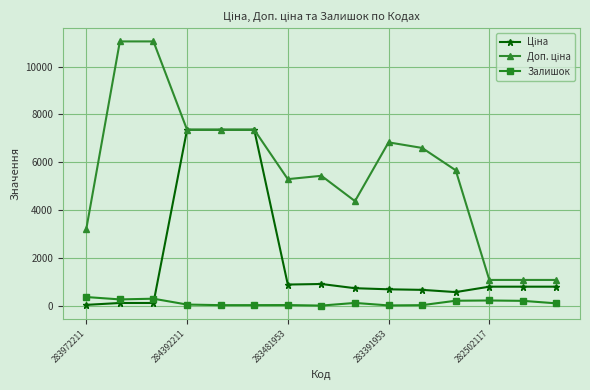

True or false: Залишок has more than 0 points higher than both neighbors.

True